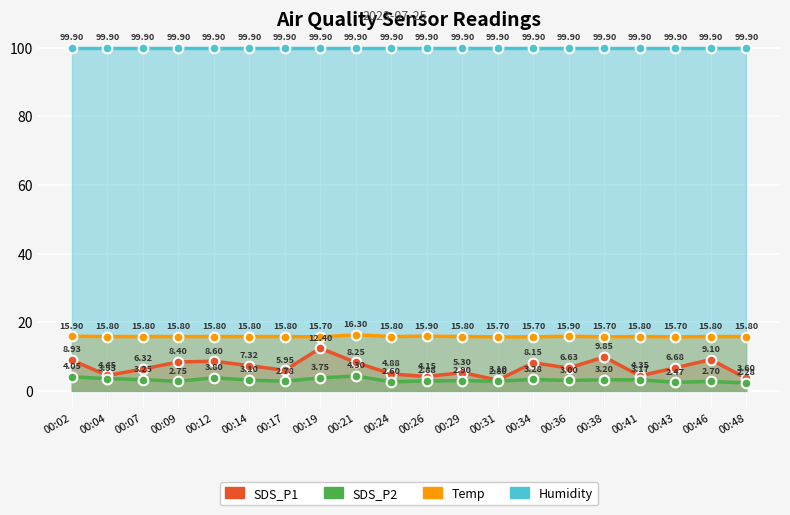

What is the value of the SDS_P1 point at the 9th from the left?

8.2